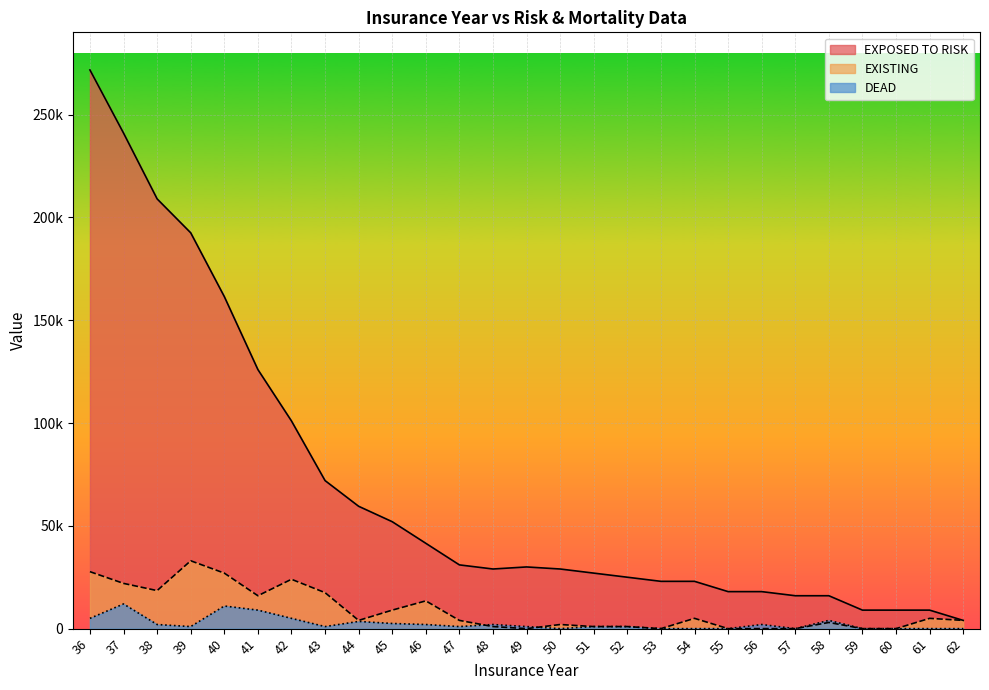

The value of DEAD at 52 is 1000. True or false?

True